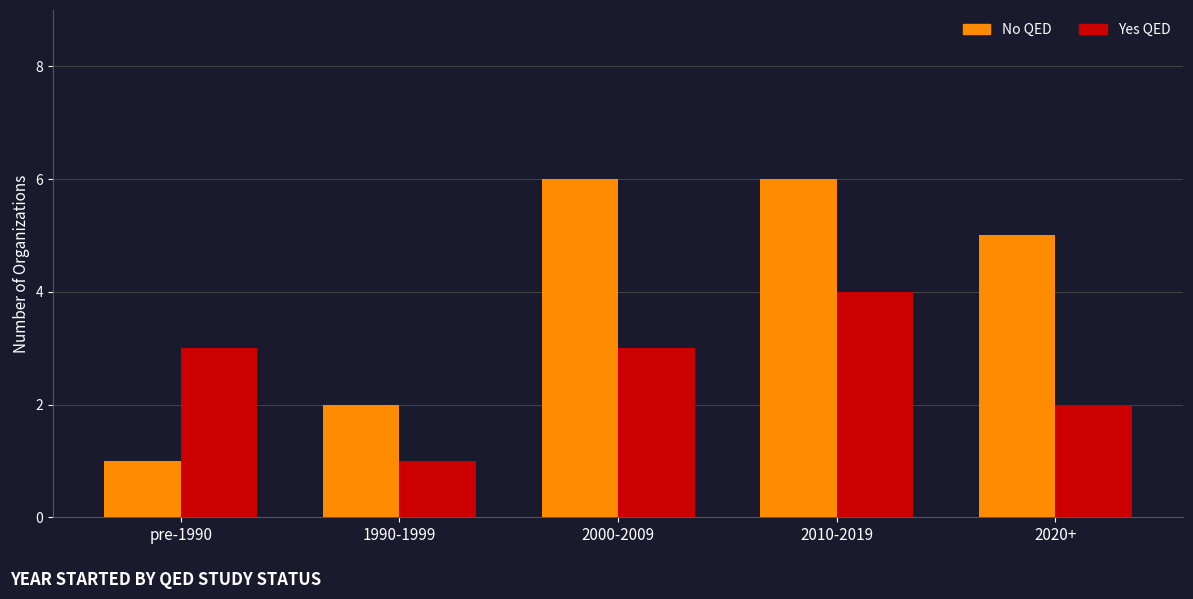

What is the maximum value shown in the chart?

6